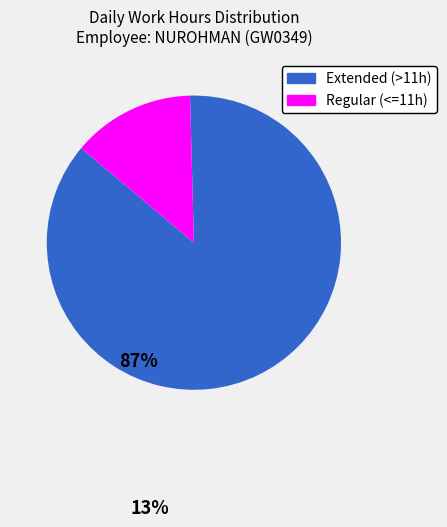

Does any single category account for the majority?

Yes